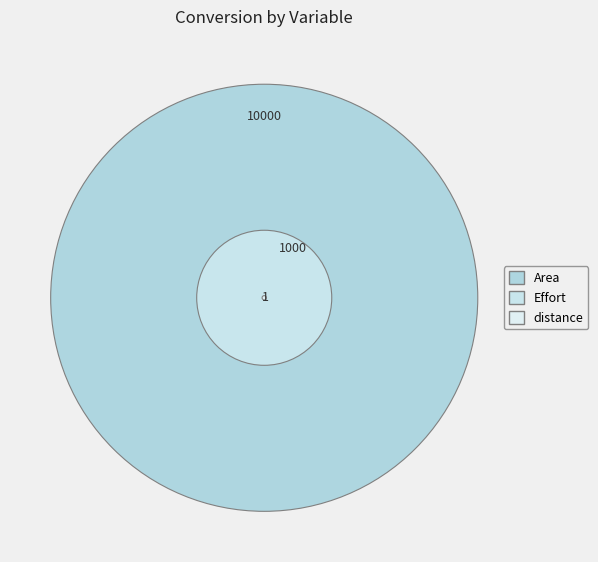

What is the majority slice?

Area